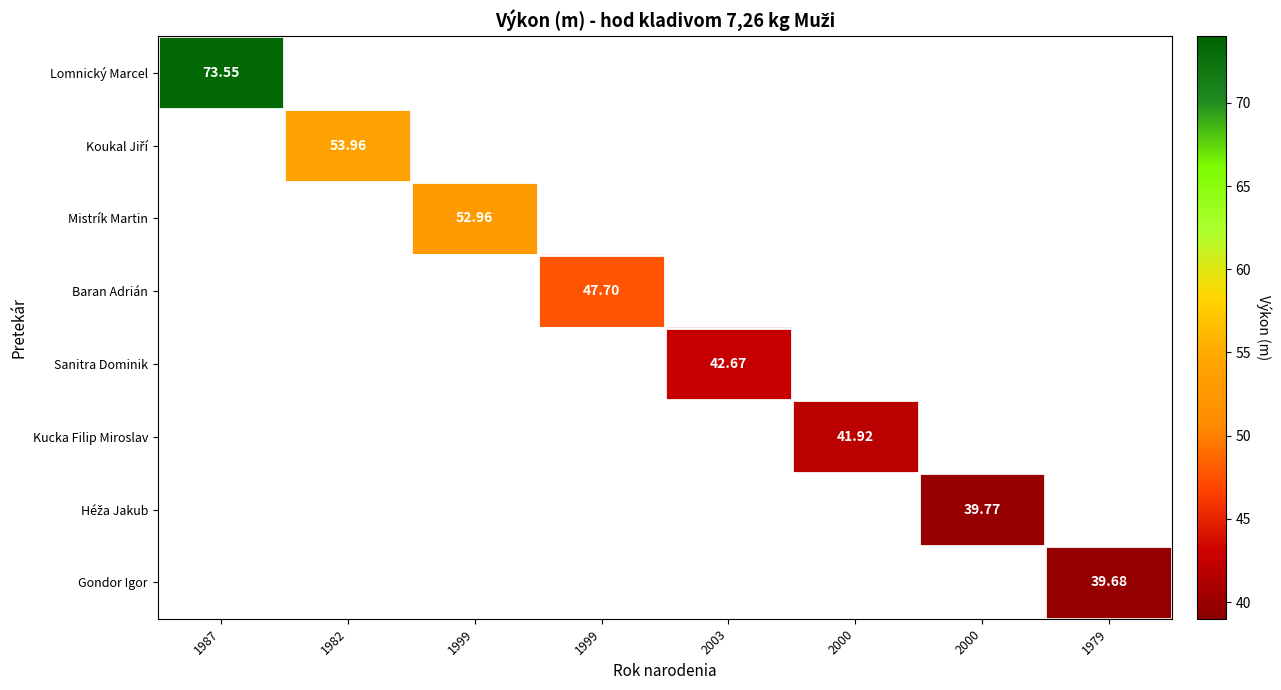

At how many categories does at least one series exceed 41?

6